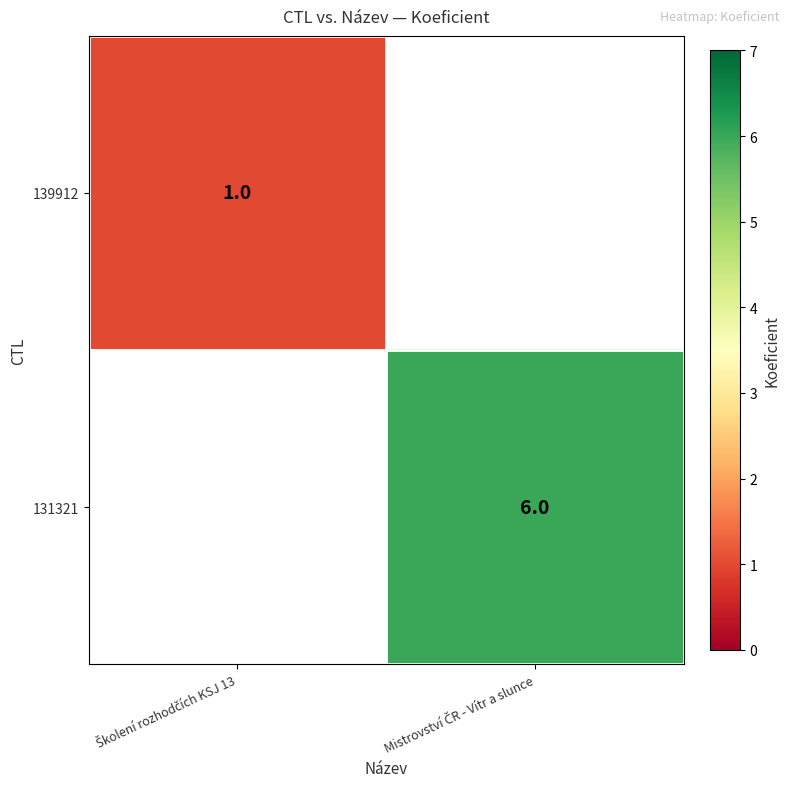

List the series in order of their overall mean, lowest first.

139912, 131321